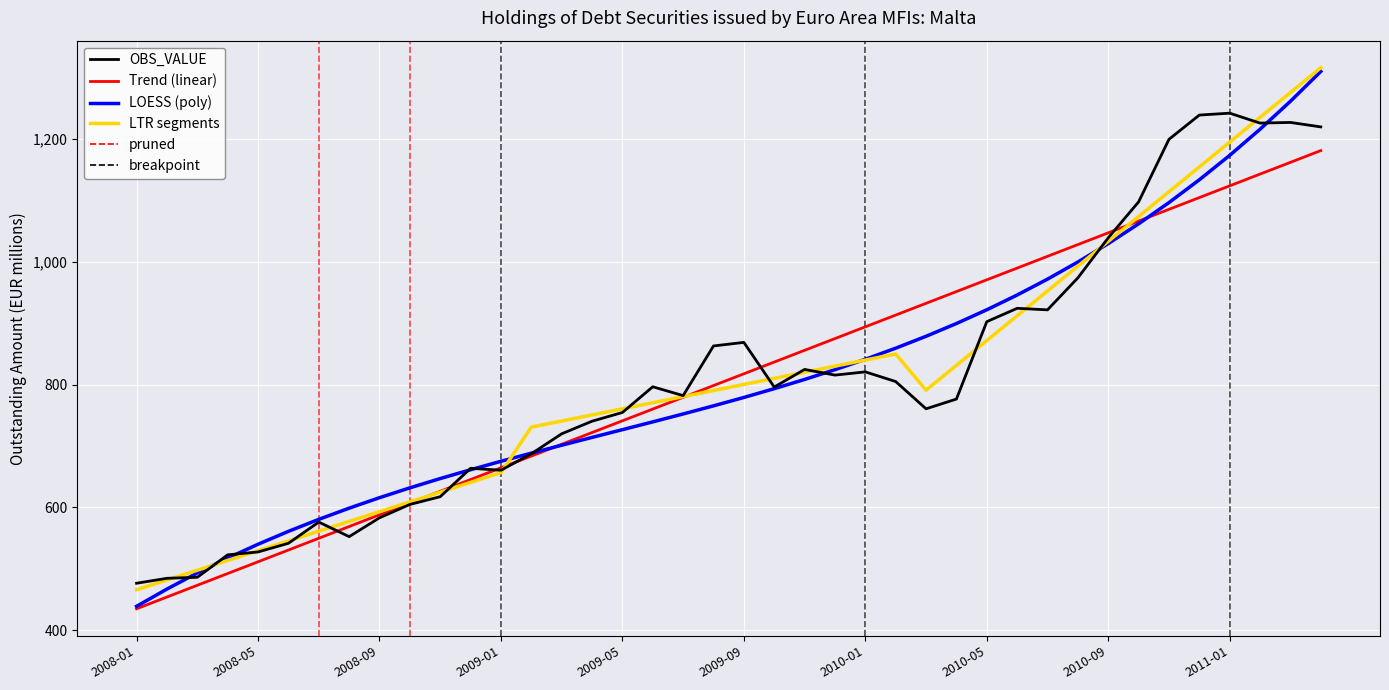

Which series has the widest spread of values?

LOESS (poly)